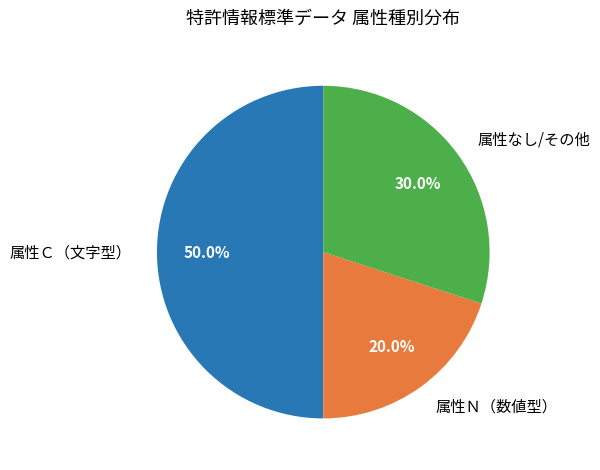

Rank the categories by value from lowest to highest.

属性Ｎ（数値型）, 属性なし/その他, 属性Ｃ（文字型）